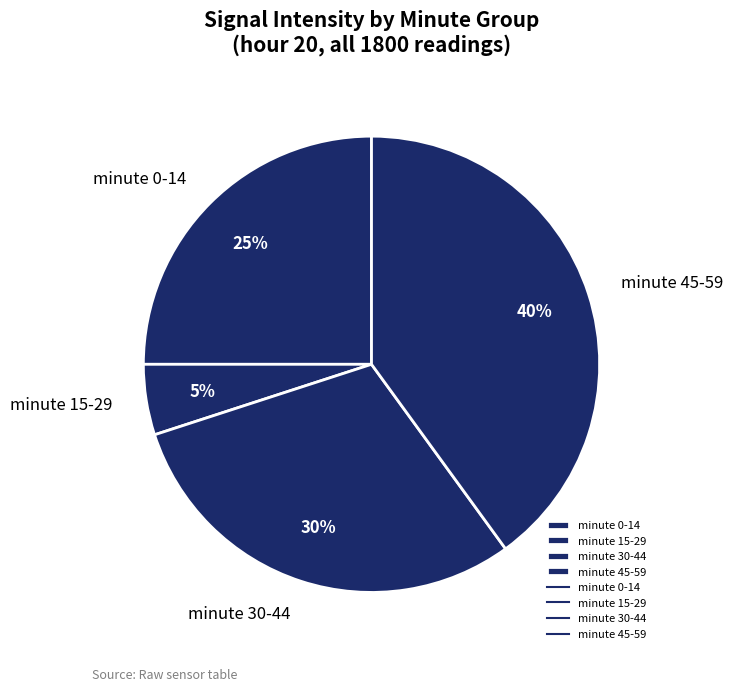

To the nearest percent, what is the average slice percentage?

25%